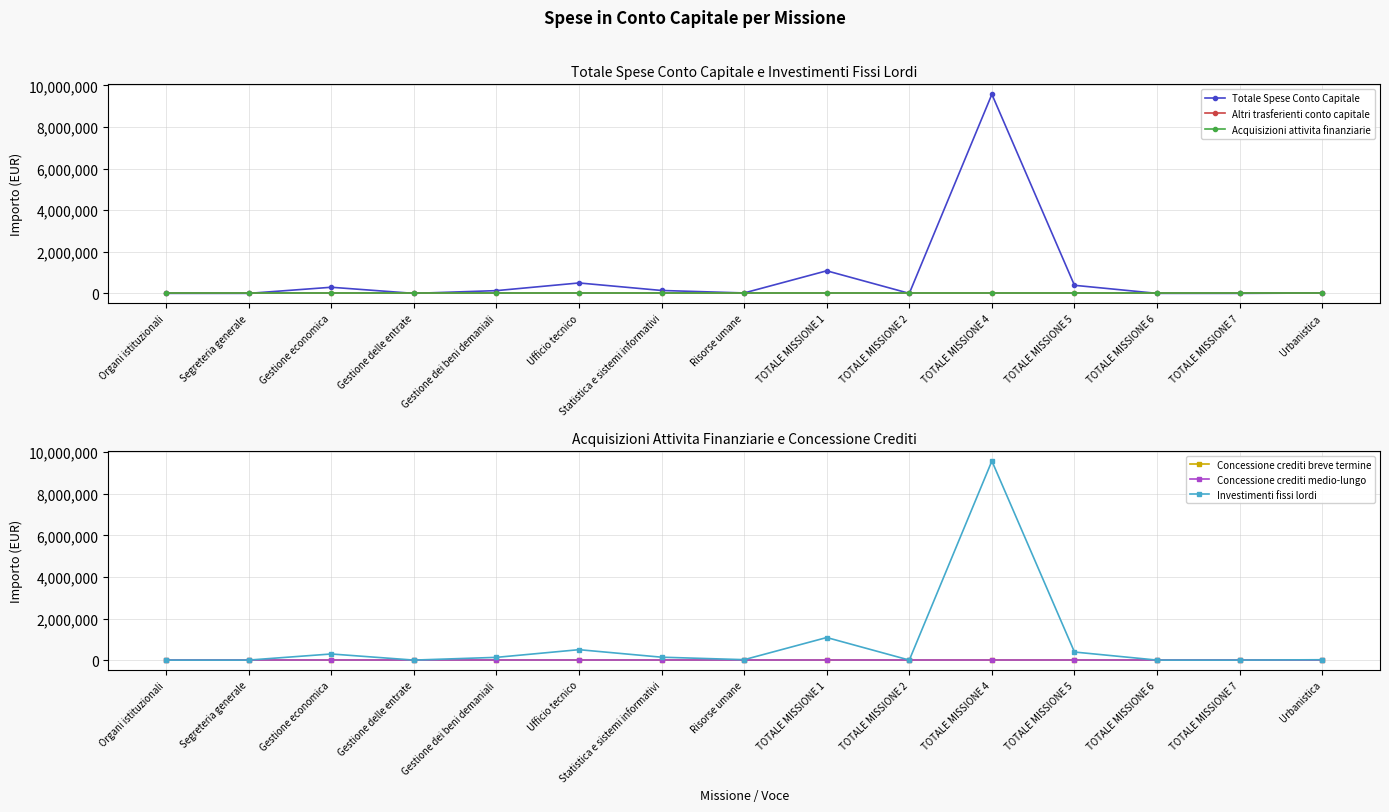

At which label is Altri trasferienti conto capitale closest to 0?

Organi istituzionali